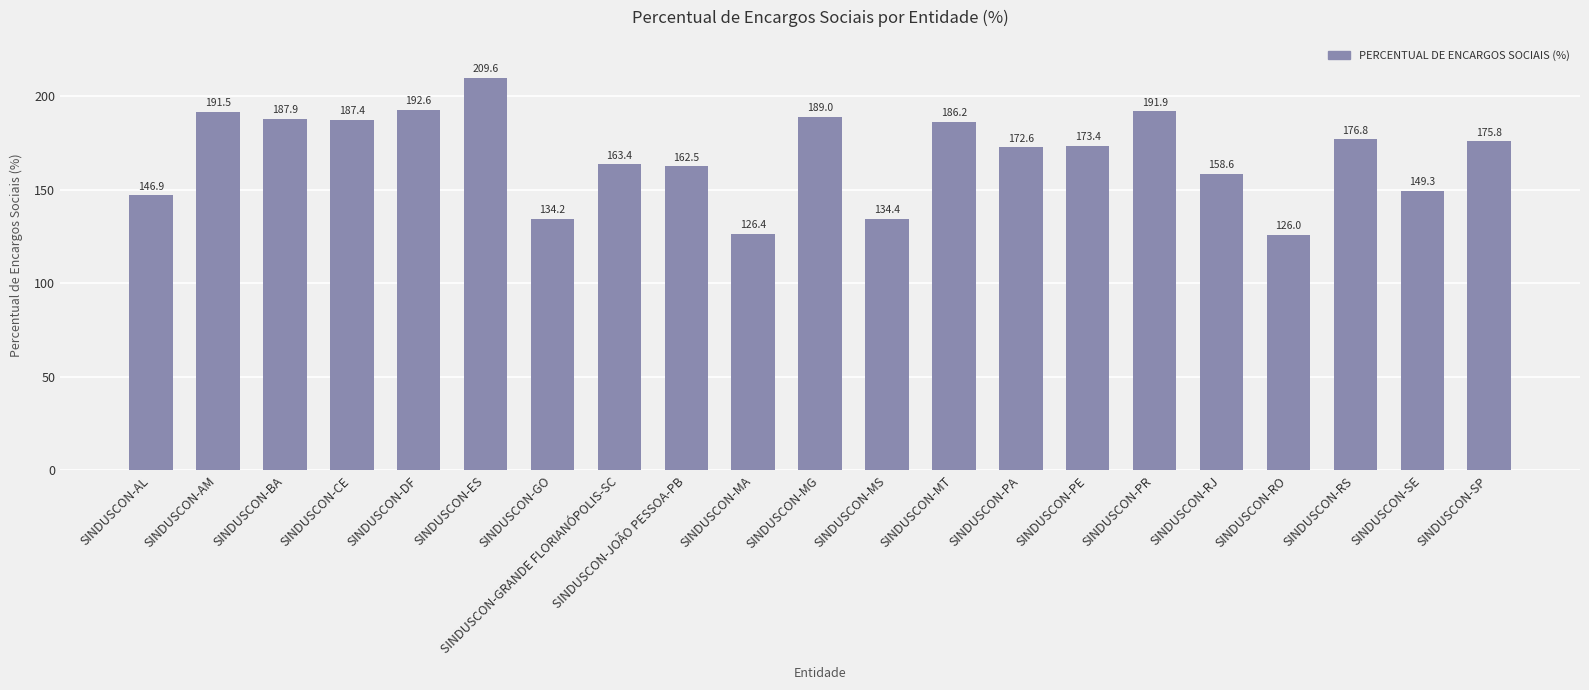

What position from the right is SINDUSCON-PE?

7